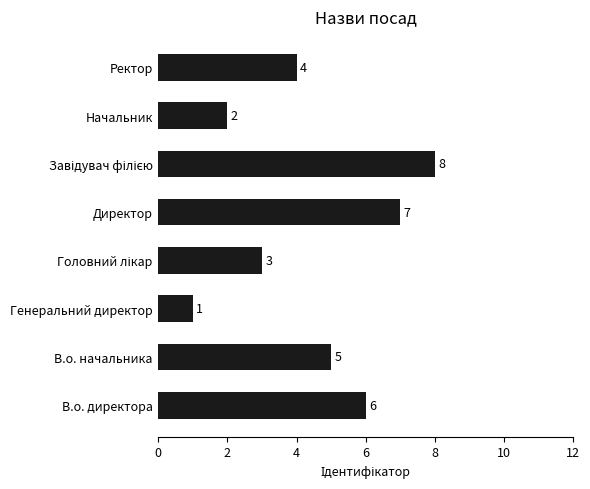

What is the change in value from Генеральний директор to Начальник?

+1